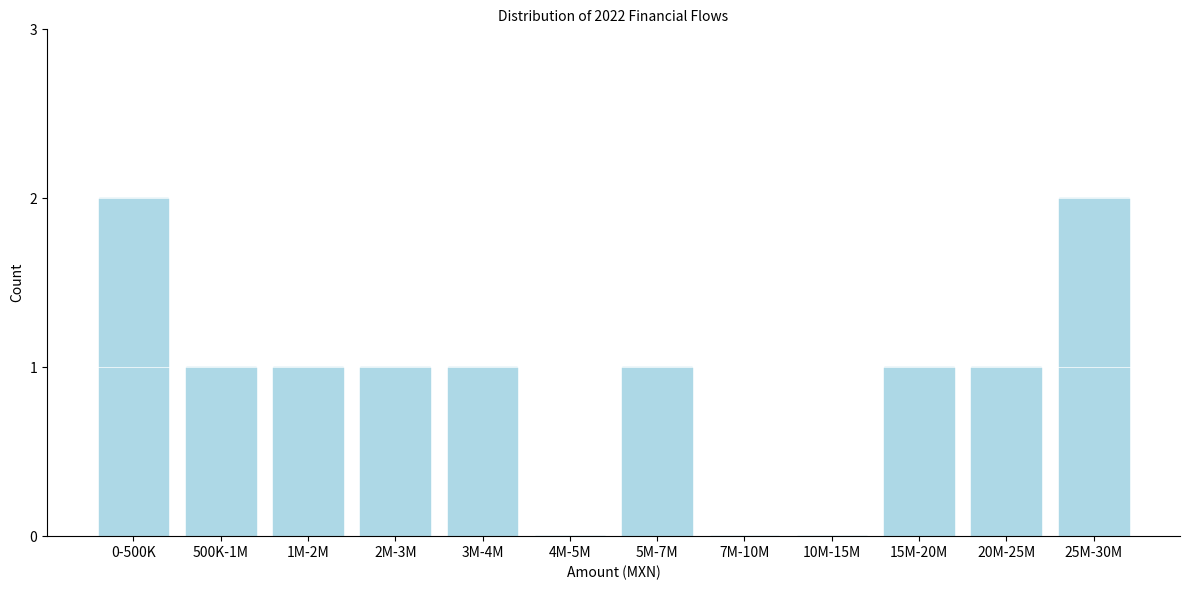

Reading left to right, list all the values displayed in this chart.

0-500K=2	500K-1M=1	1M-2M=1	2M-3M=1	3M-4M=1	4M-5M=0	5M-7M=1	7M-10M=0	10M-15M=0	15M-20M=1	20M-25M=1	25M-30M=2